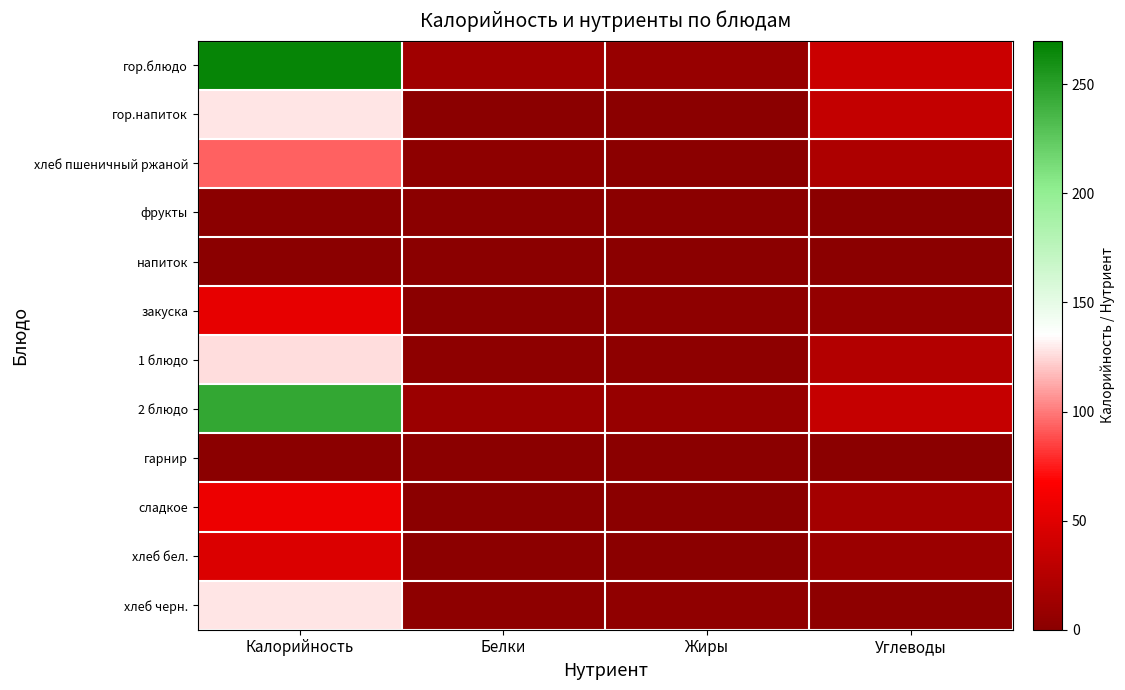

What is the spread (max minus min) of values at Калорийность?

266.0